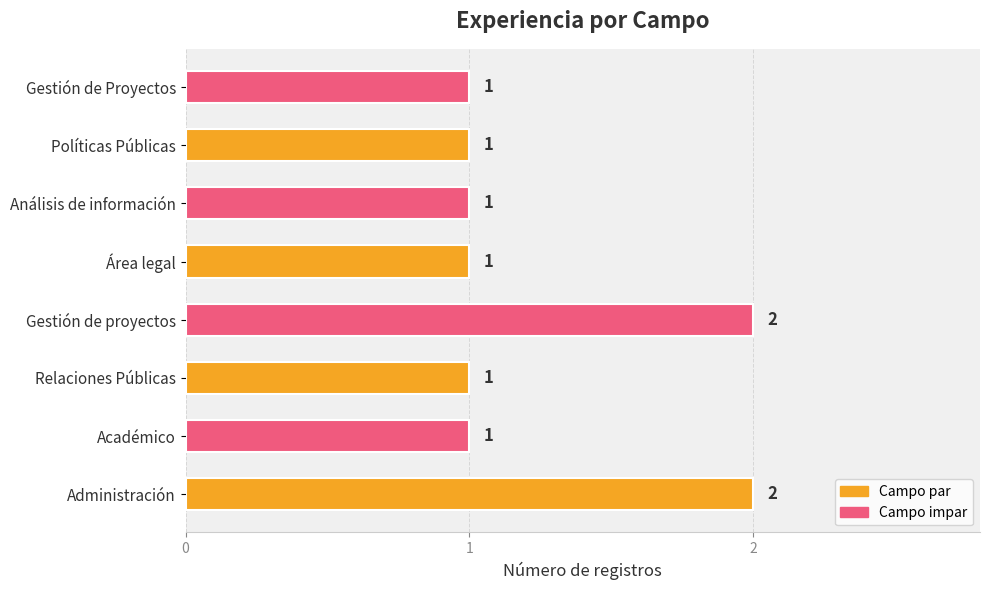

True or false: the data shows 2 at Administración.

True